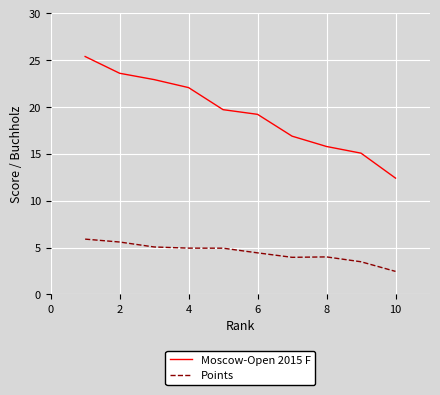

Which series has the largest total across all categories?

Moscow-Open 2015 F